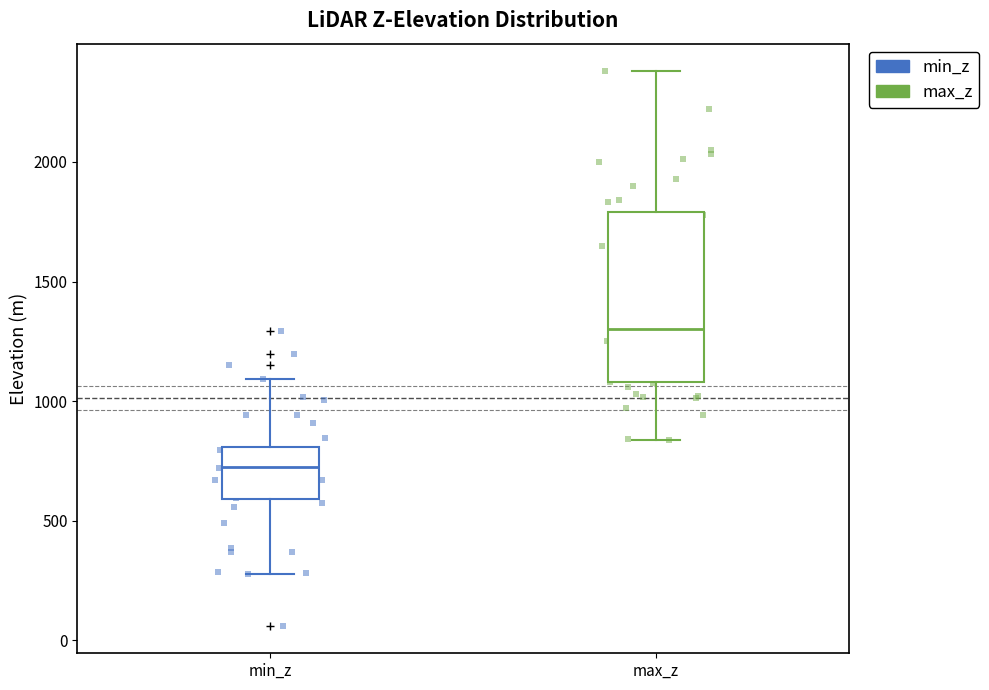

Comparing the boxes themselves (not the whiskers), which one is the tallest?

max_z